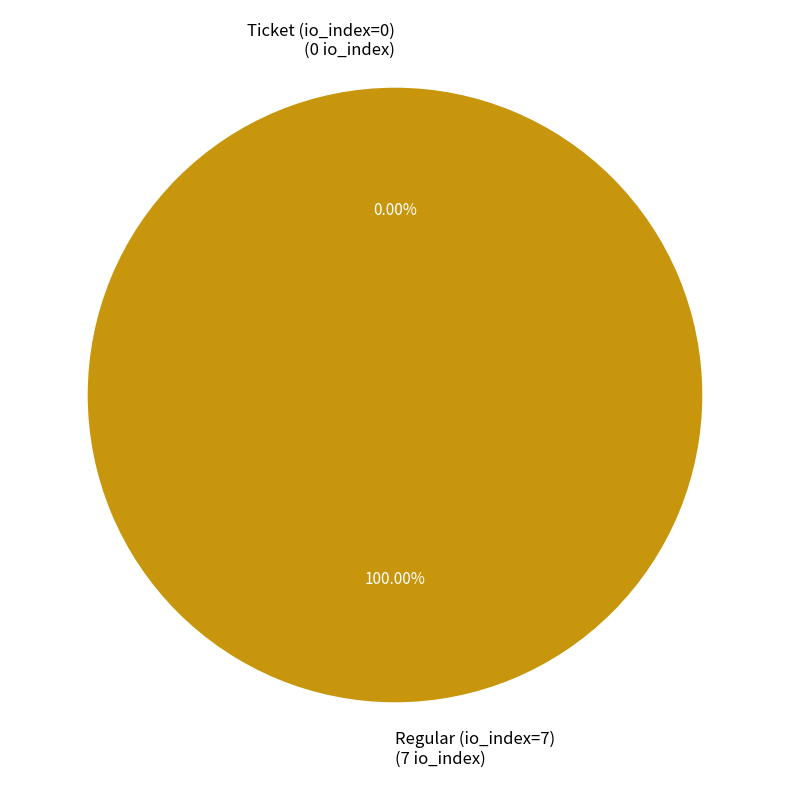

How many segments does this pie chart have?

2